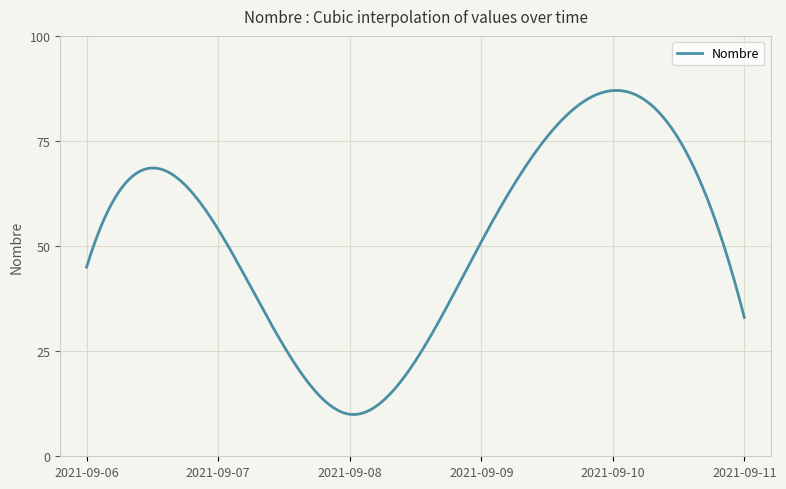

What is the difference between the maximum and minimum values?

77.1